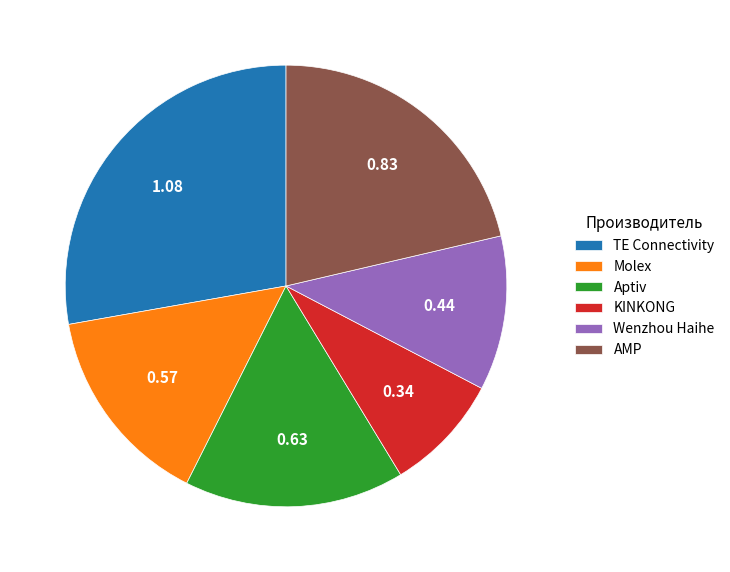

What is the largest slice in the pie chart?

TE Connectivity